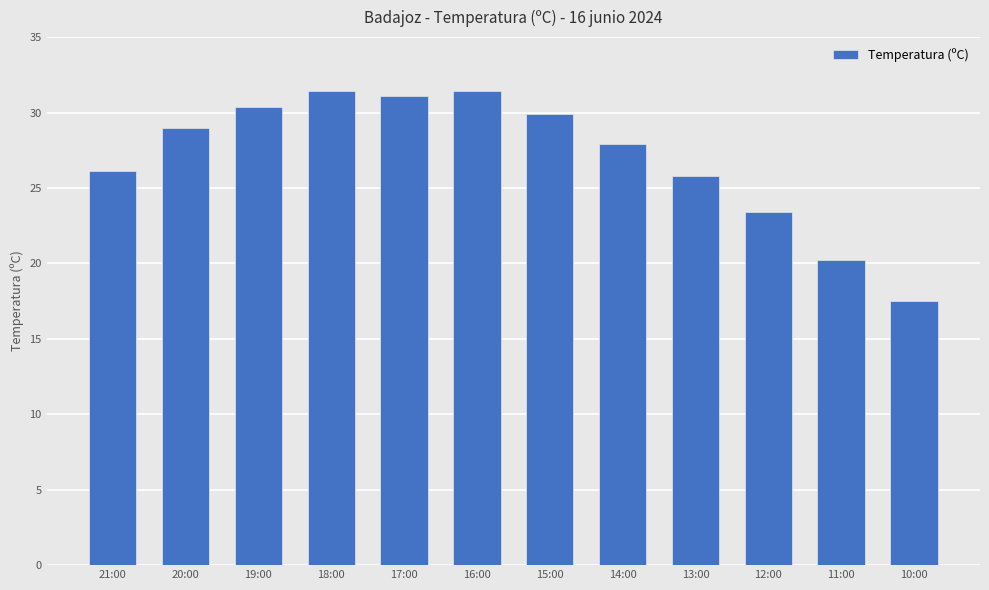

What is the sum of the values at 15:00 and 21:00?

56.0